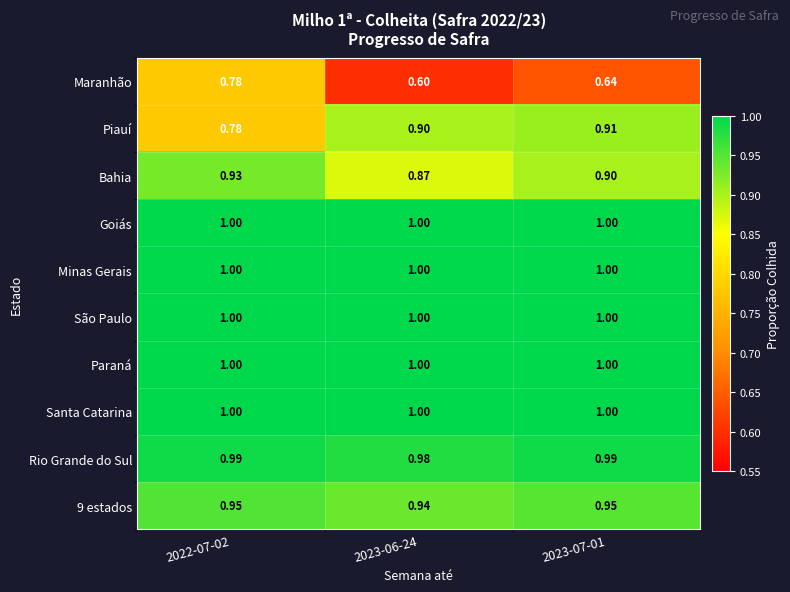

At how many categories does at least one series exceed 0?

3